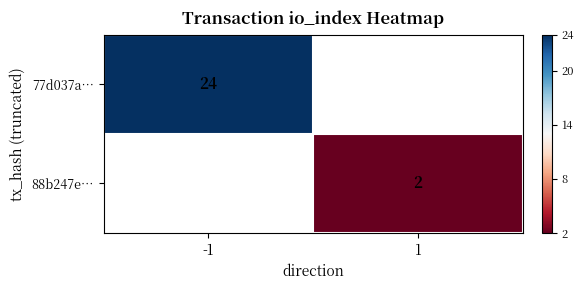

The value of 88b247e… at 1 is 3. True or false?

False